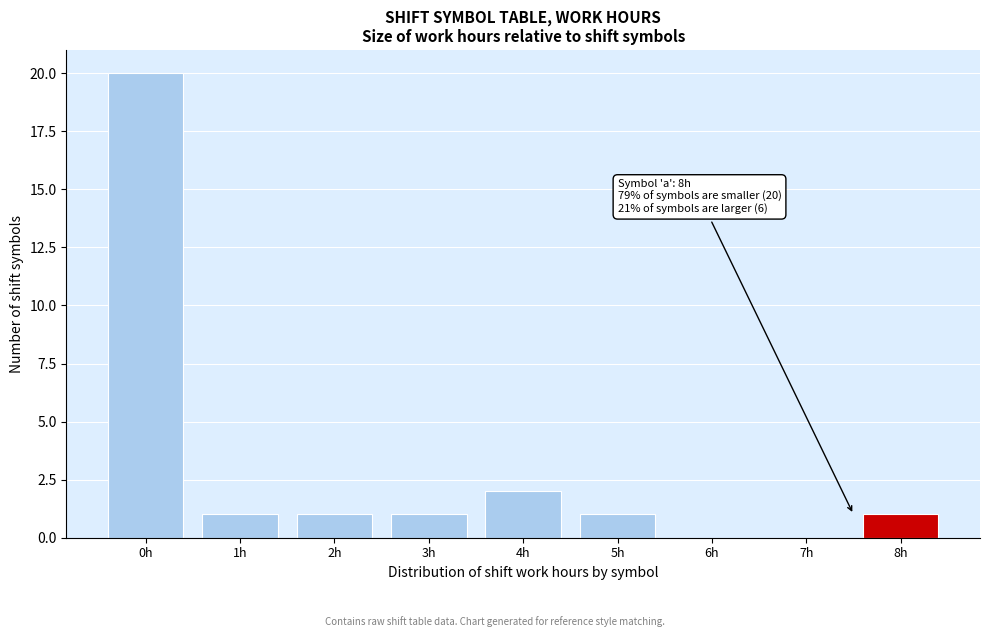

Reading left to right, transcribe all the data shown in this chart.

0h=20	1h=1	2h=1	3h=1	4h=2	5h=1	6h=0	7h=0	8h=1